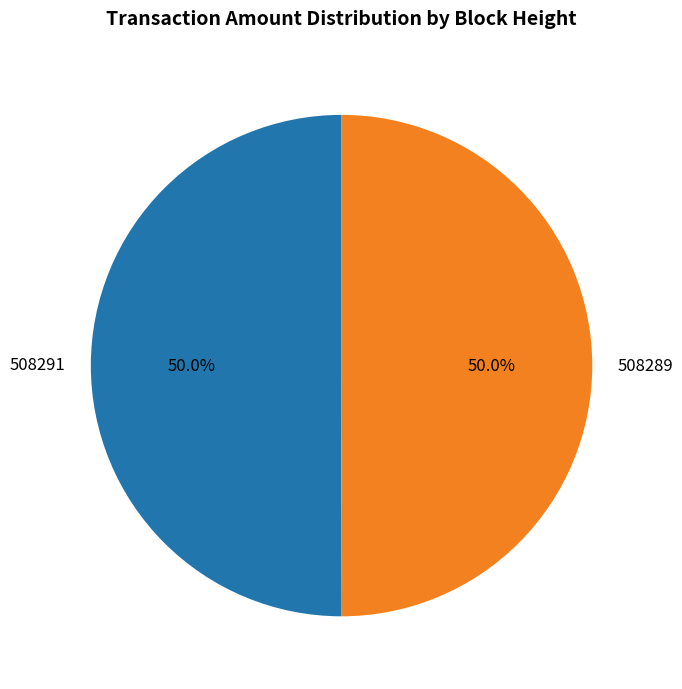

How many segments does this pie chart have?

2